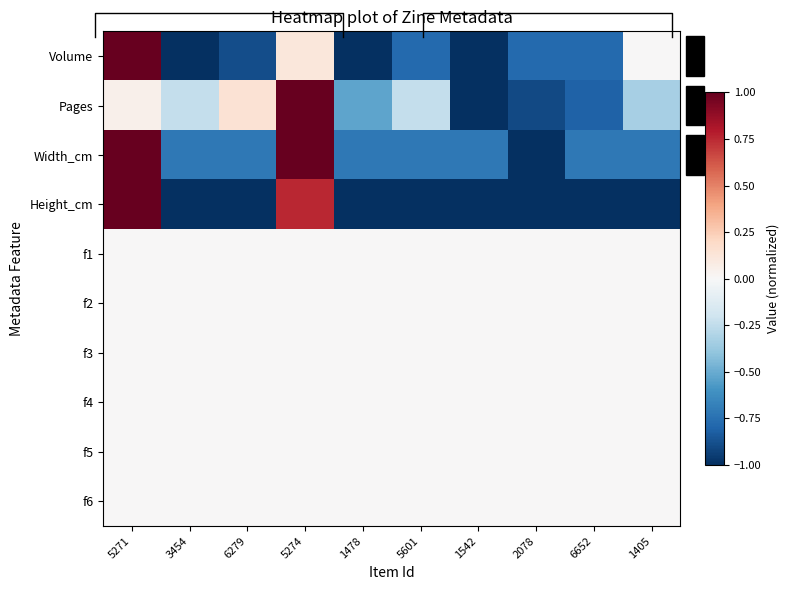

Reading right to left, what are all the values shown in this chart?

Volume: 1405=0.0	6652=-0.8	2078=-0.8	1542=-1.0	5601=-0.8	1478=-1.0	5274=0.1	6279=-0.9	3454=-1.0	5271=1.0
Pages: 1405=-0.3	6652=-0.8	2078=-0.9	1542=-1.0	5601=-0.2	1478=-0.5	5274=1.0	6279=0.1	3454=-0.2	5271=0.0
Width_cm: 1405=-0.7	6652=-0.7	2078=-1.0	1542=-0.7	5601=-0.7	1478=-0.7	5274=1.0	6279=-0.7	3454=-0.7	5271=1.0
Height_cm: 1405=-1.0	6652=-1.0	2078=-1.0	1542=-1.0	5601=-1.0	1478=-1.0	5274=0.8	6279=-1.0	3454=-1.0	5271=1.0
f1: 1405=0.0	6652=0.0	2078=0.0	1542=0.0	5601=0.0	1478=0.0	5274=0.0	6279=0.0	3454=0.0	5271=0.0
f2: 1405=0.0	6652=0.0	2078=0.0	1542=0.0	5601=0.0	1478=0.0	5274=0.0	6279=0.0	3454=0.0	5271=0.0
f3: 1405=0.0	6652=0.0	2078=0.0	1542=0.0	5601=0.0	1478=0.0	5274=0.0	6279=0.0	3454=0.0	5271=0.0
f4: 1405=0.0	6652=0.0	2078=0.0	1542=0.0	5601=0.0	1478=0.0	5274=0.0	6279=0.0	3454=0.0	5271=0.0
f5: 1405=0.0	6652=0.0	2078=0.0	1542=0.0	5601=0.0	1478=0.0	5274=0.0	6279=0.0	3454=0.0	5271=0.0
f6: 1405=0.0	6652=0.0	2078=0.0	1542=0.0	5601=0.0	1478=0.0	5274=0.0	6279=0.0	3454=0.0	5271=0.0